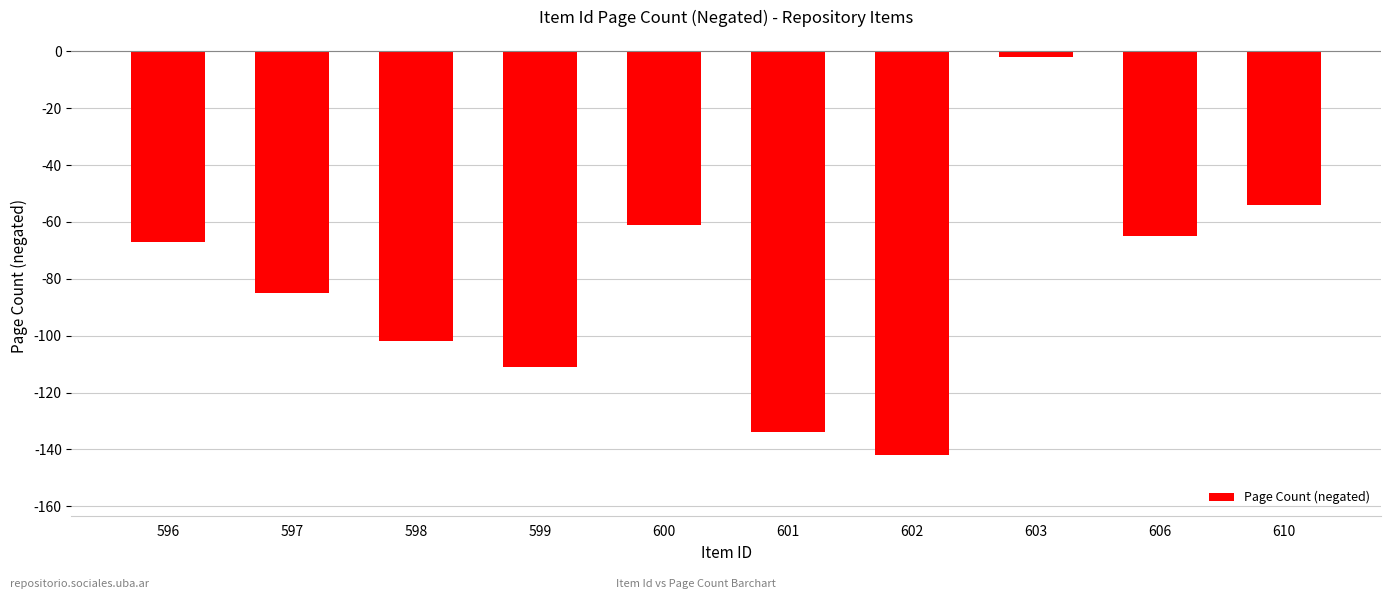

Where does the data first go above -67?

600